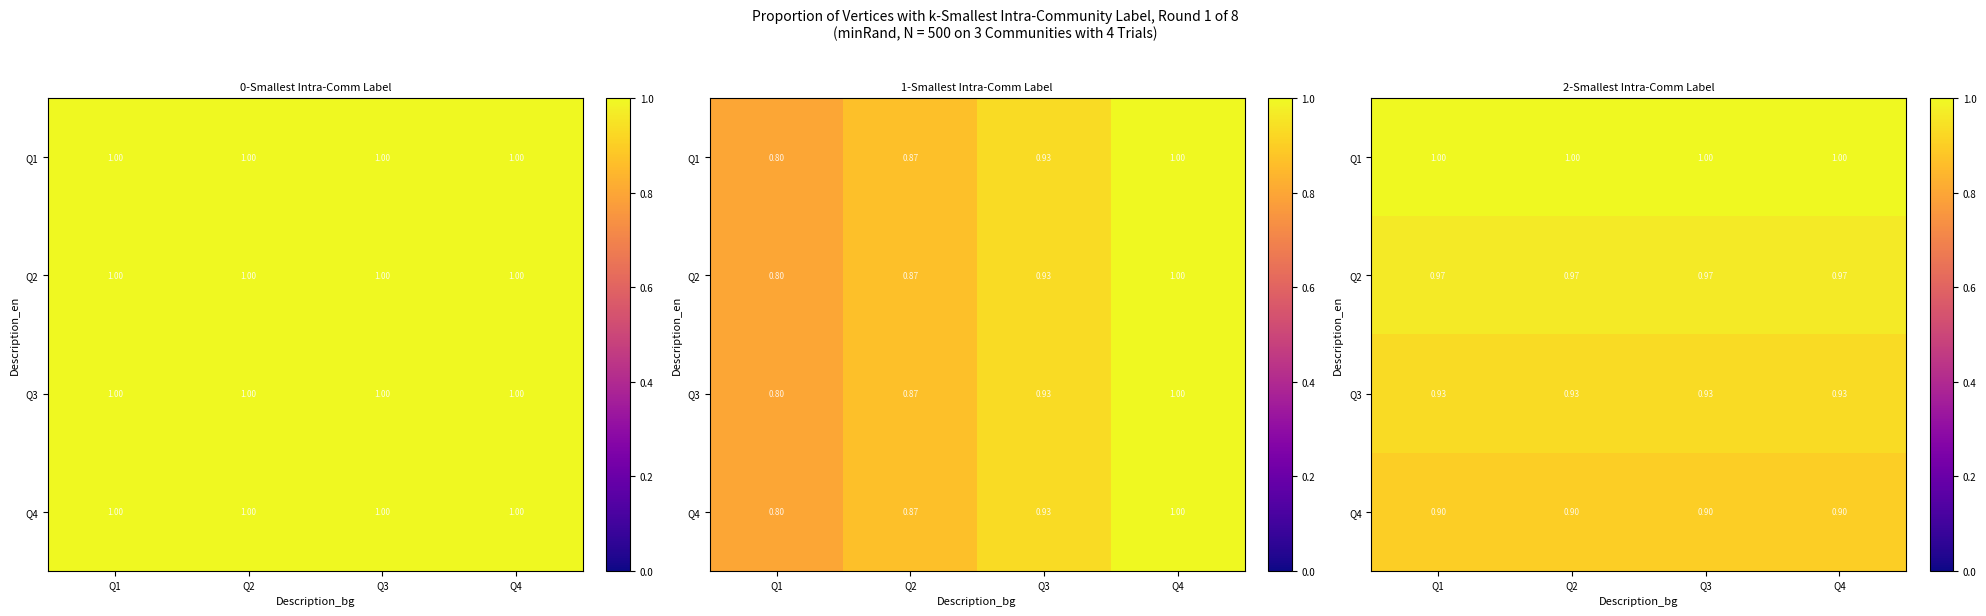

The Q1 series shows 1.3 at Q2. True or false?

False